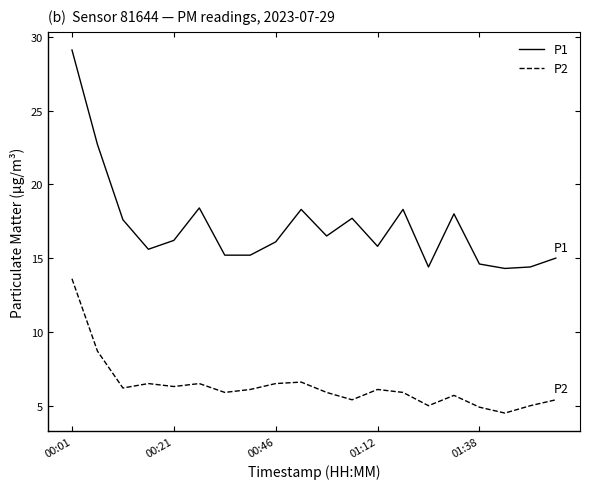

What is the greatest value displayed?

29.1